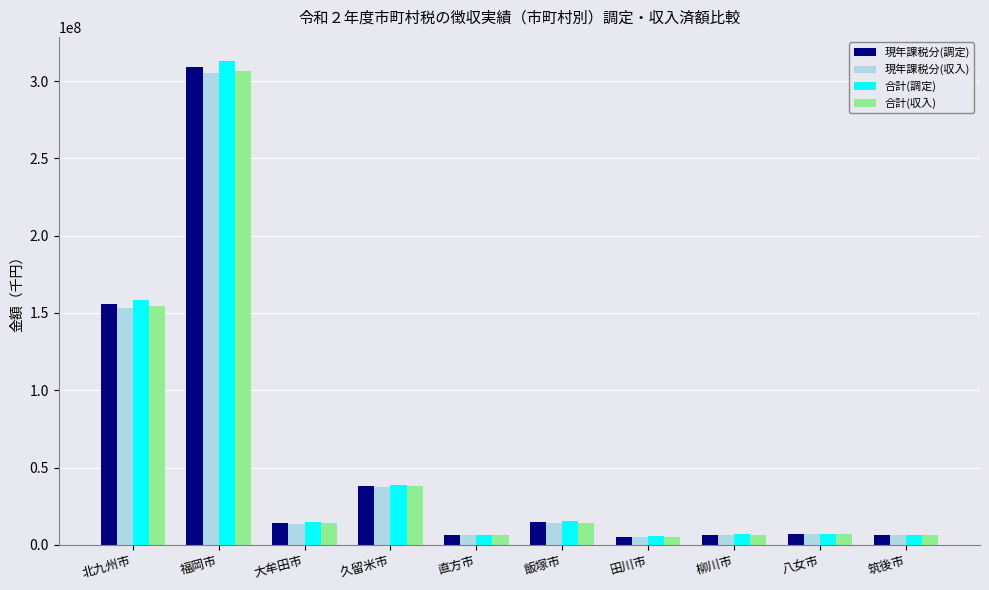

What is the highest value of the 現年課税分(調定) series?

308923440